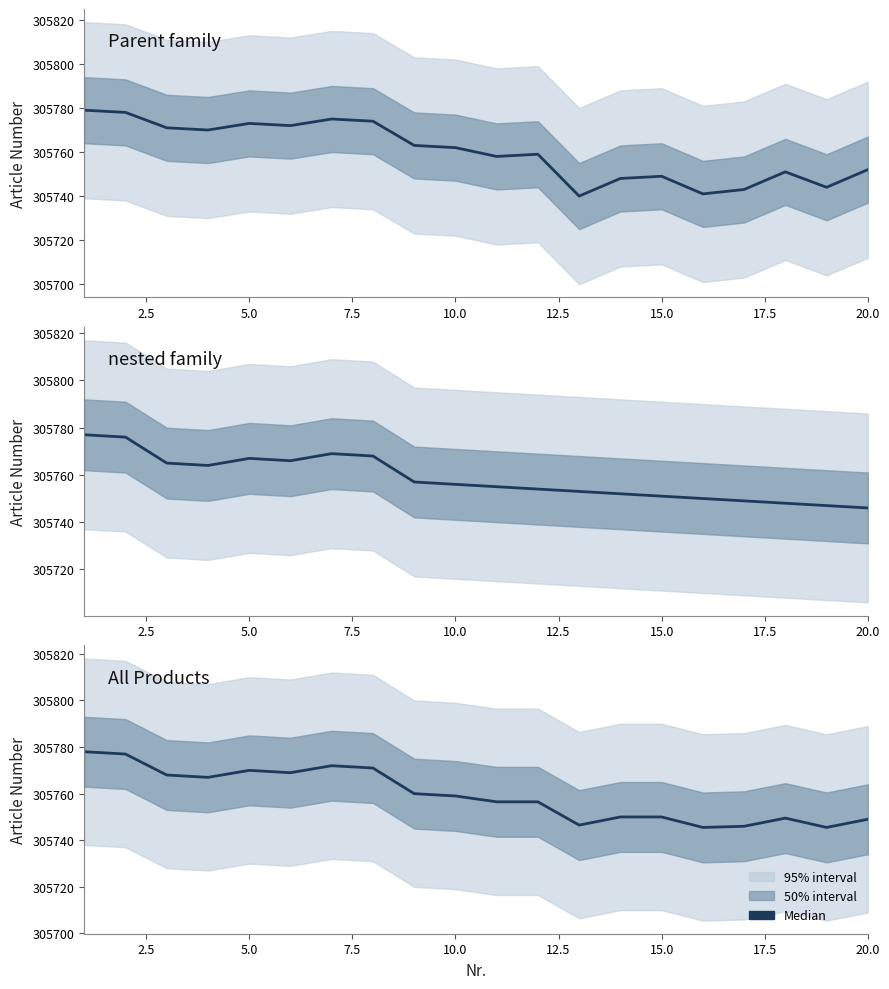

List the series in order of their peak value, highest first.

Parent family, All Products, nested family